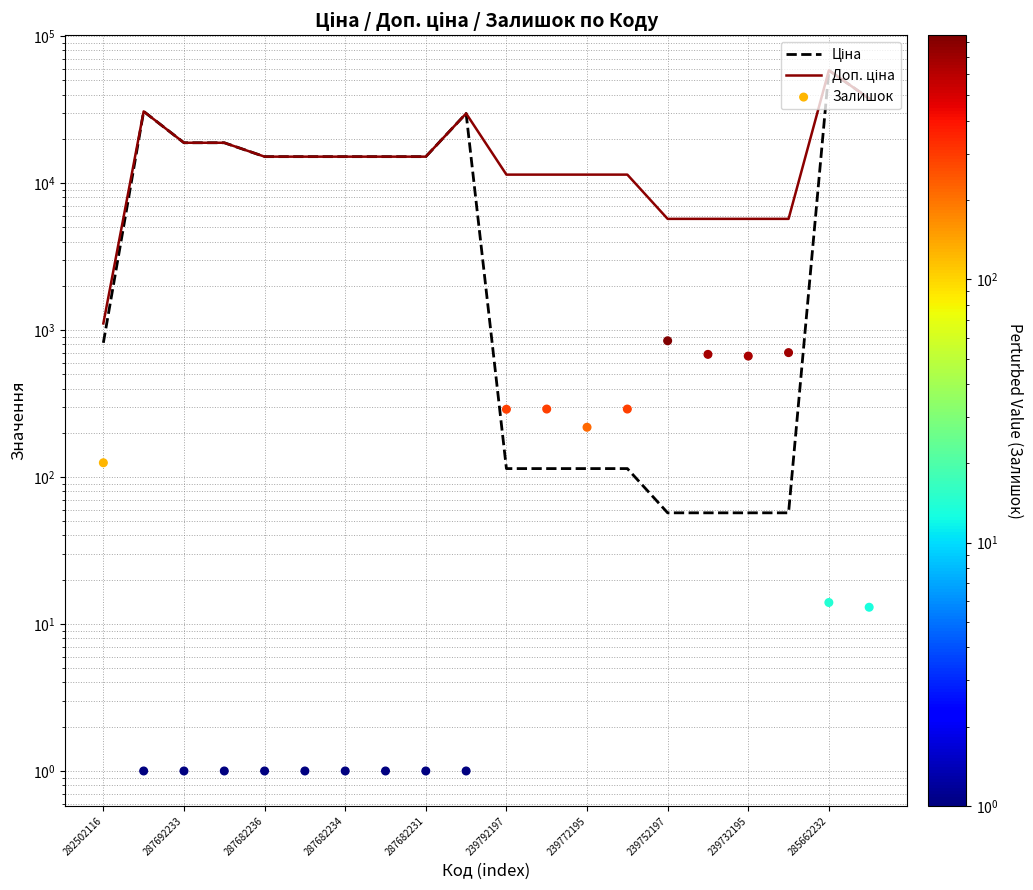

Which series has the largest total across all categories?

Доп. ціна